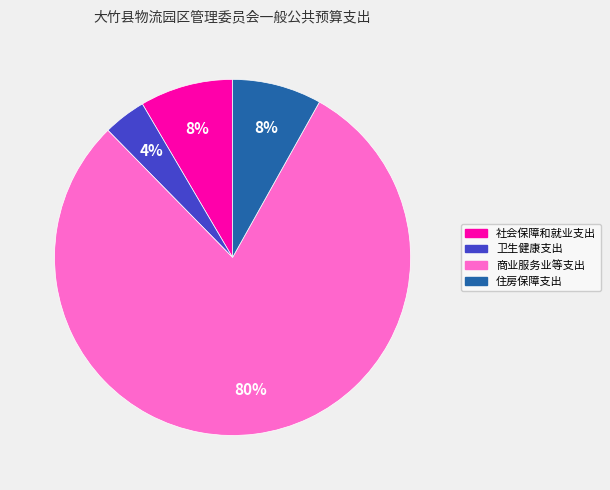

What is the largest slice in the pie chart?

商业服务业等支出